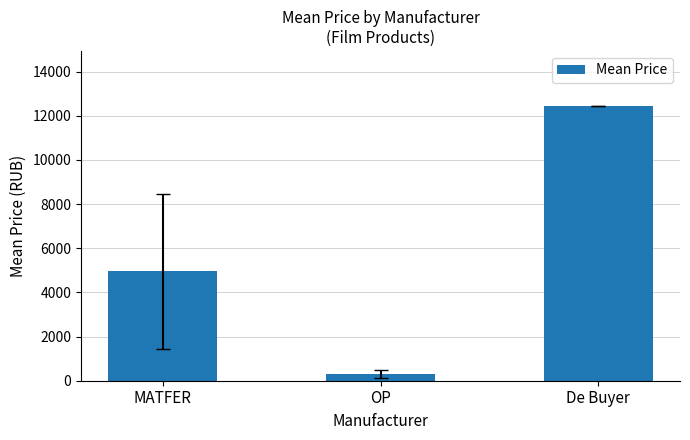

List the labels in order of value, smallest first.

OP, MATFER, De Buyer